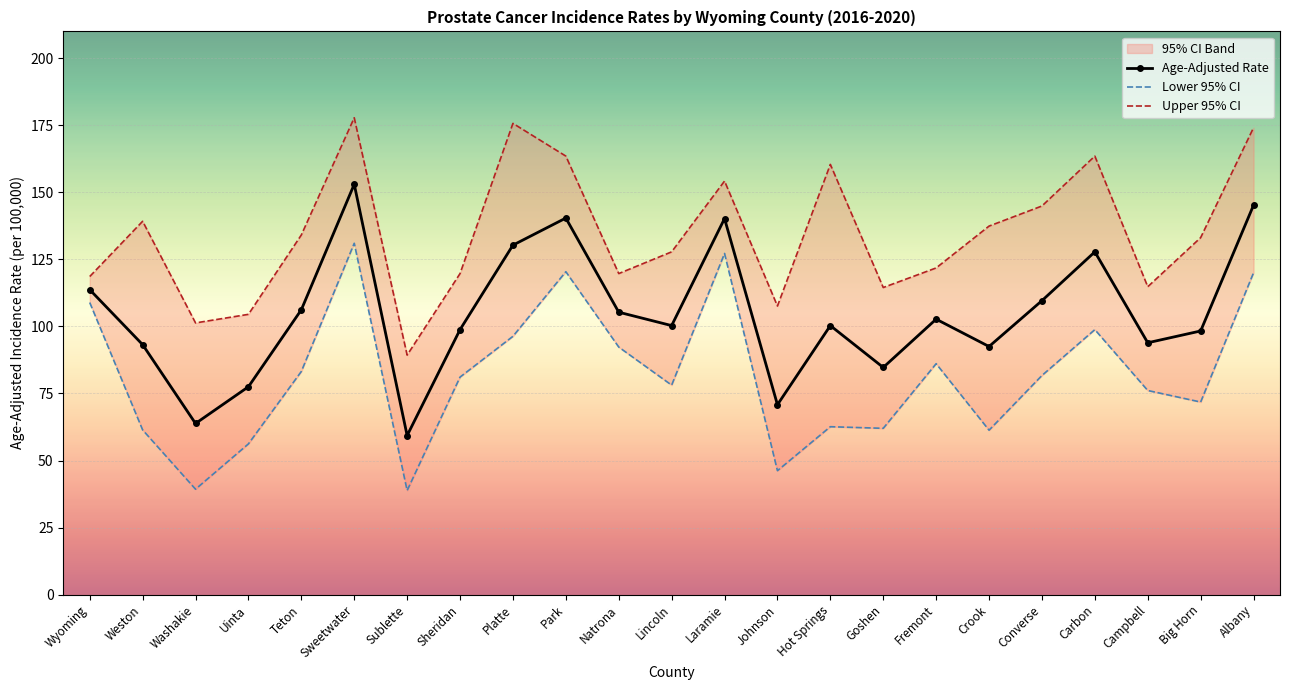

At which label is Age-Adjusted Rate closest to 106?

Teton